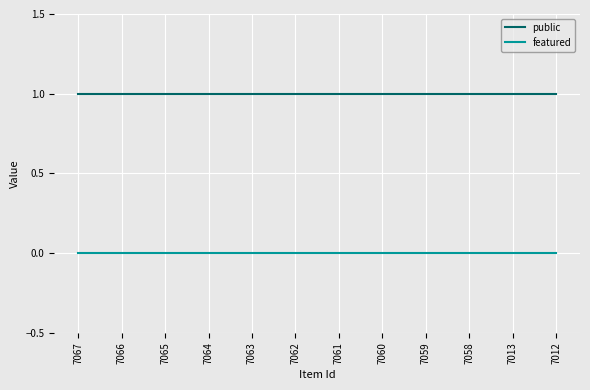

Rank the series at 7059 from lowest to highest value.

featured, public